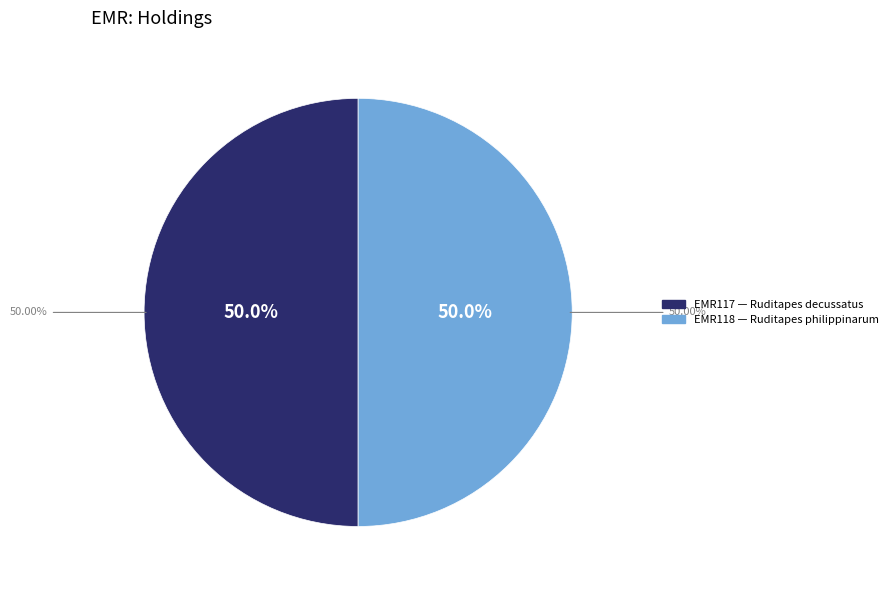

Which category accounts for the majority?

EMR118